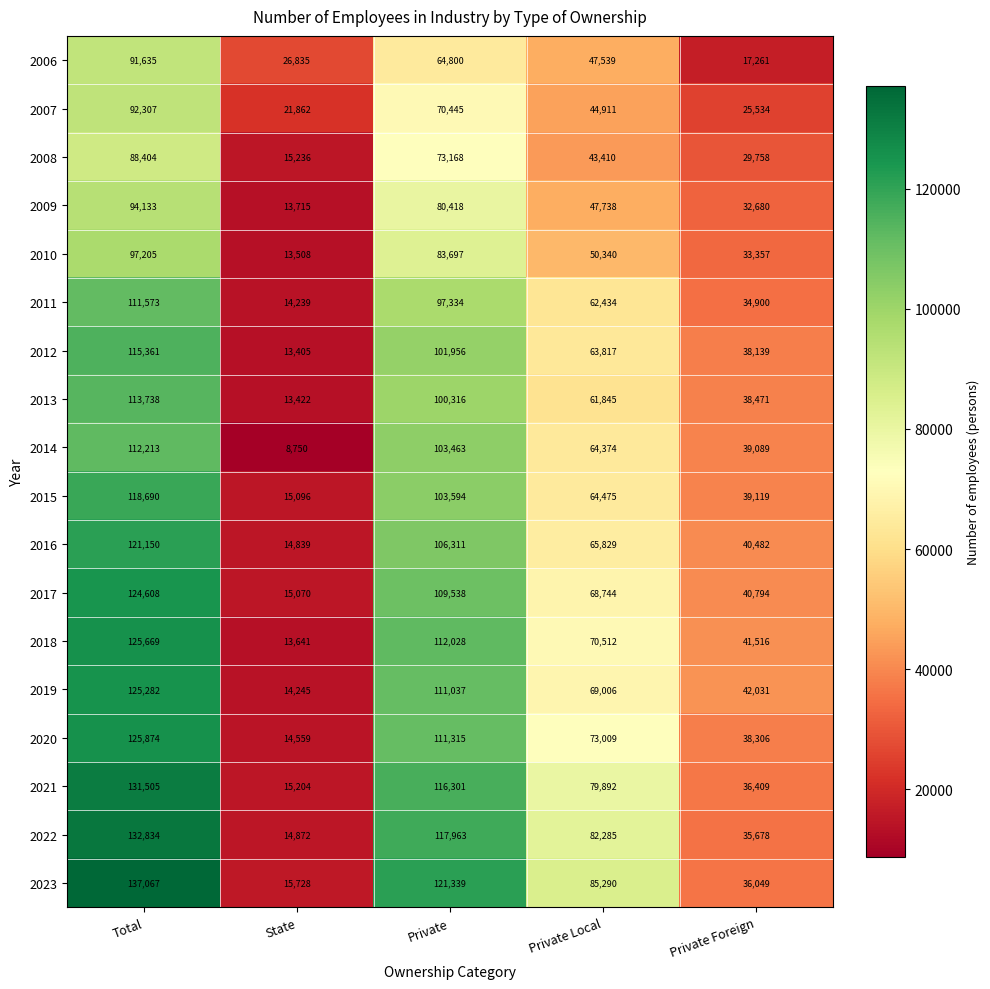

Rank the series by their maximum value, from highest to lowest.

2023, 2022, 2021, 2020, 2018, 2019, 2017, 2016, 2015, 2012, 2013, 2014, 2011, 2010, 2009, 2007, 2006, 2008